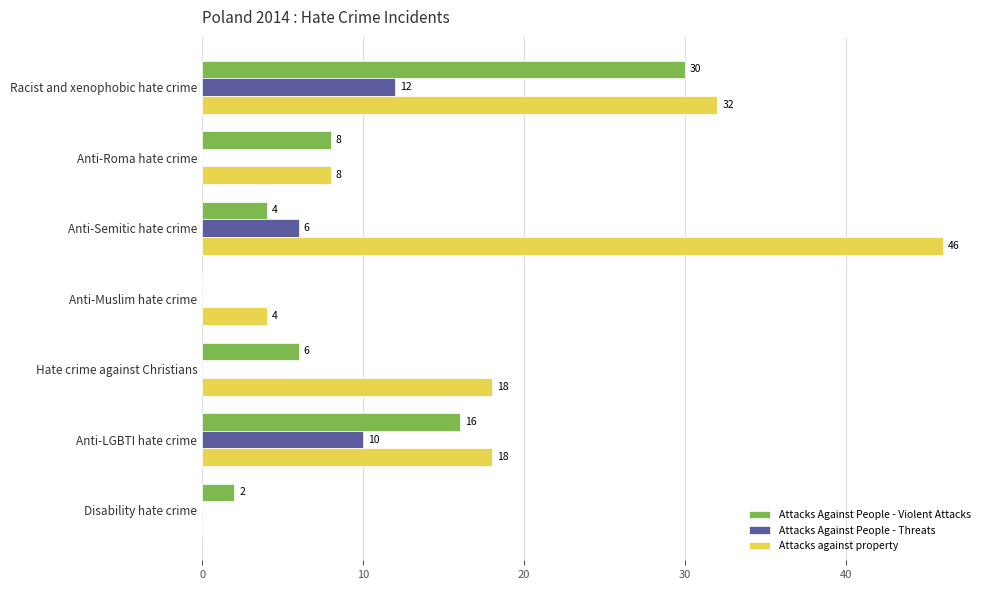

What are all the series names shown in the legend?

Attacks Against People - Violent Attacks, Attacks Against People - Threats, Attacks against property